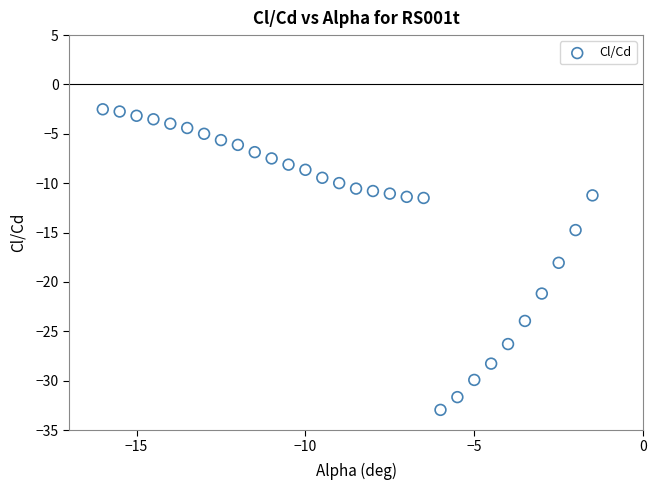

What is the range of X values (max minus min)?

14.5